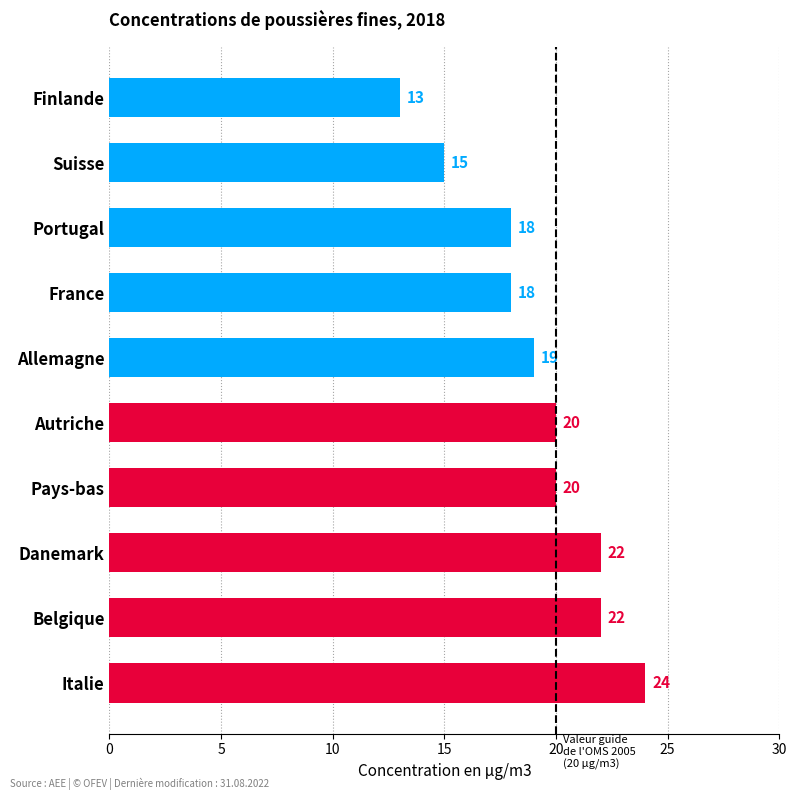

The value at Allemagne is 4. True or false?

False